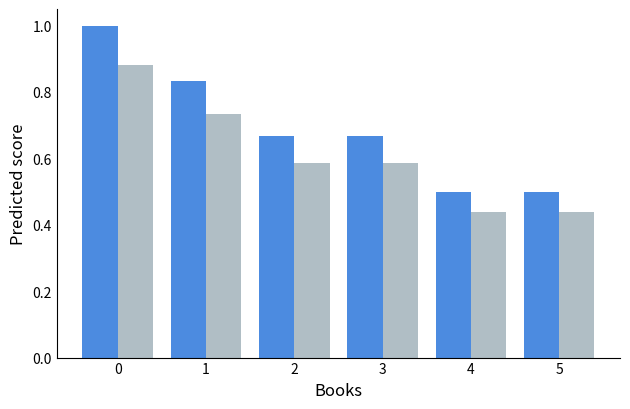

What is the total value across all series at 1?

1.6